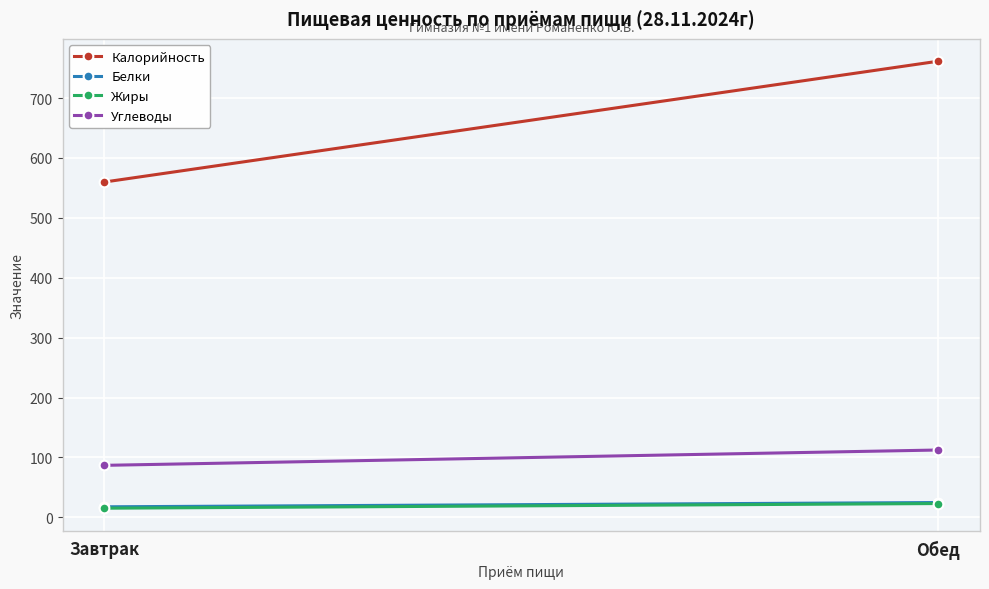

Is the value of Жиры at Завтрак greater than the value of Углеводы at Обед?

No